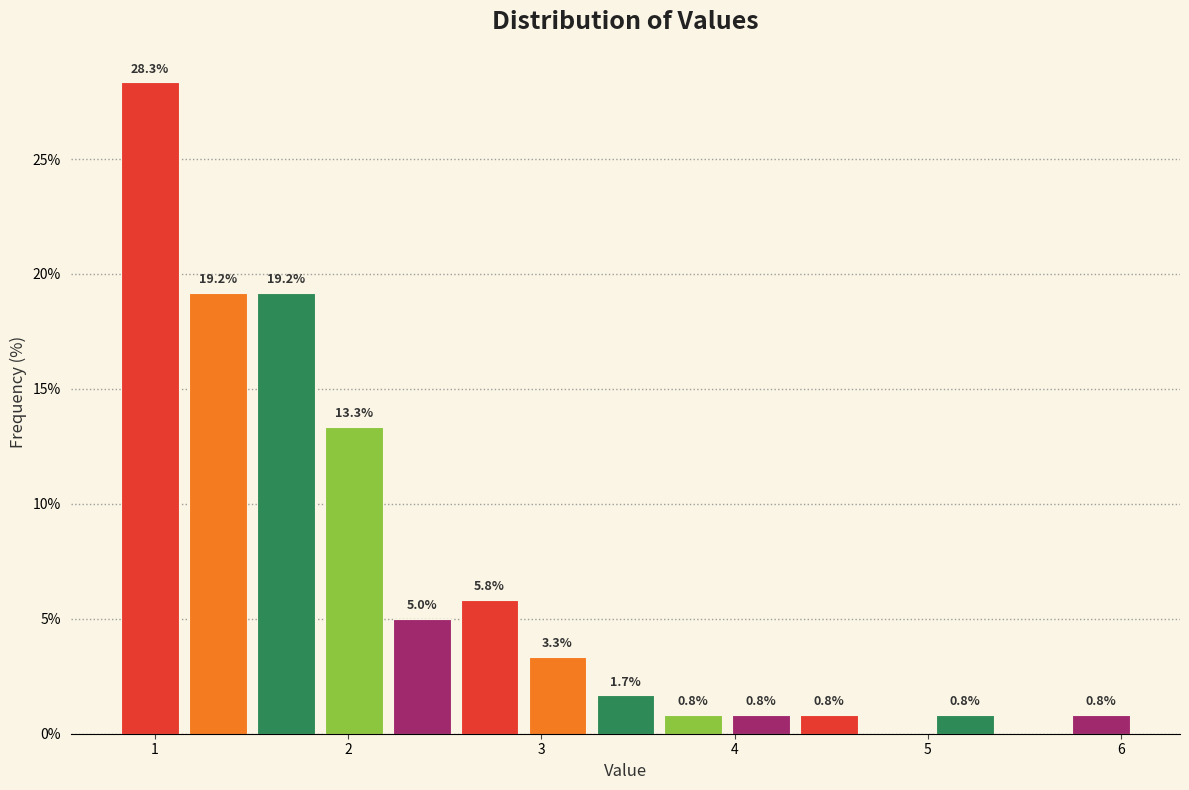

Read against the x-axis, roughly where is the centre of the tallest bar?

1.0